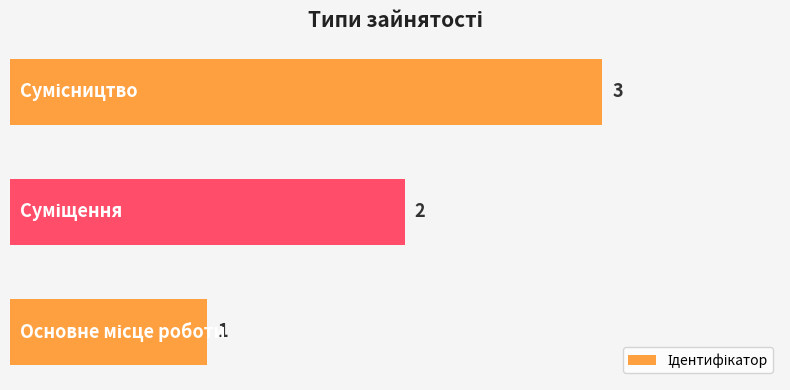

How many bars are there in total?

3